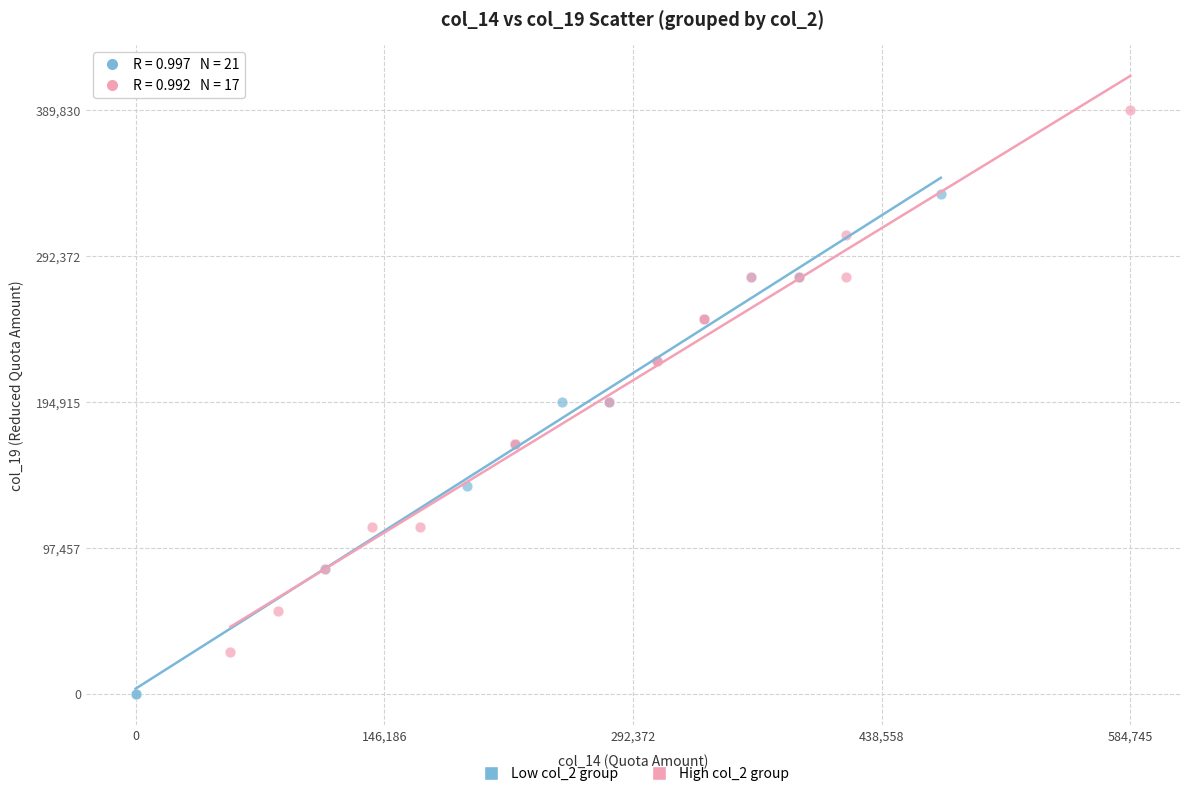

What are all the series names shown in the legend?

Low col_2 group, High col_2 group